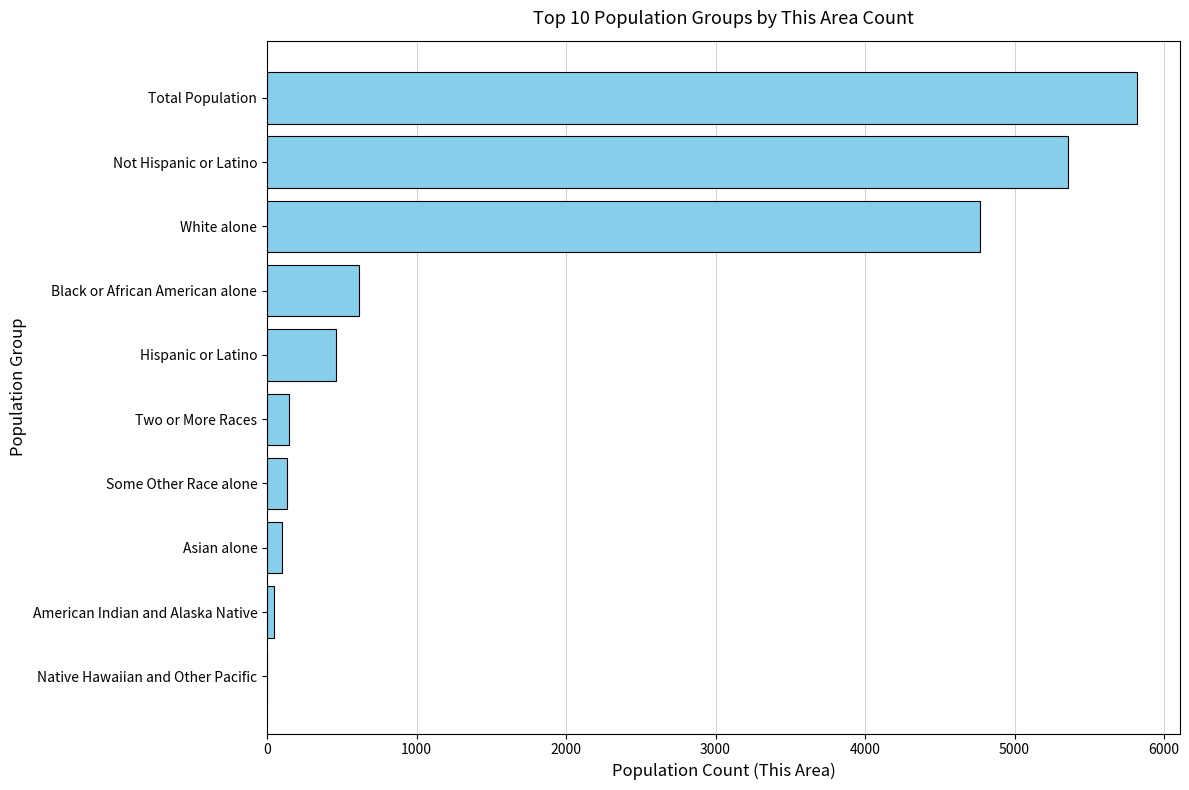

The chart shows a value of 461 at Hispanic or Latino. True or false?

True